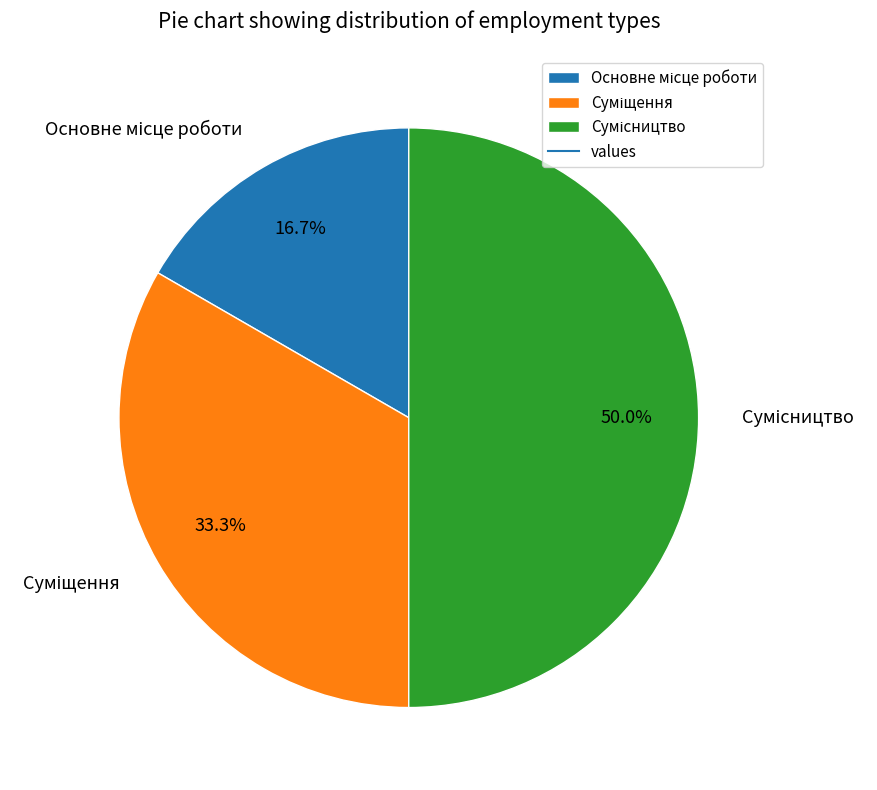

Is Основне місце роботи the majority of the pie?

No